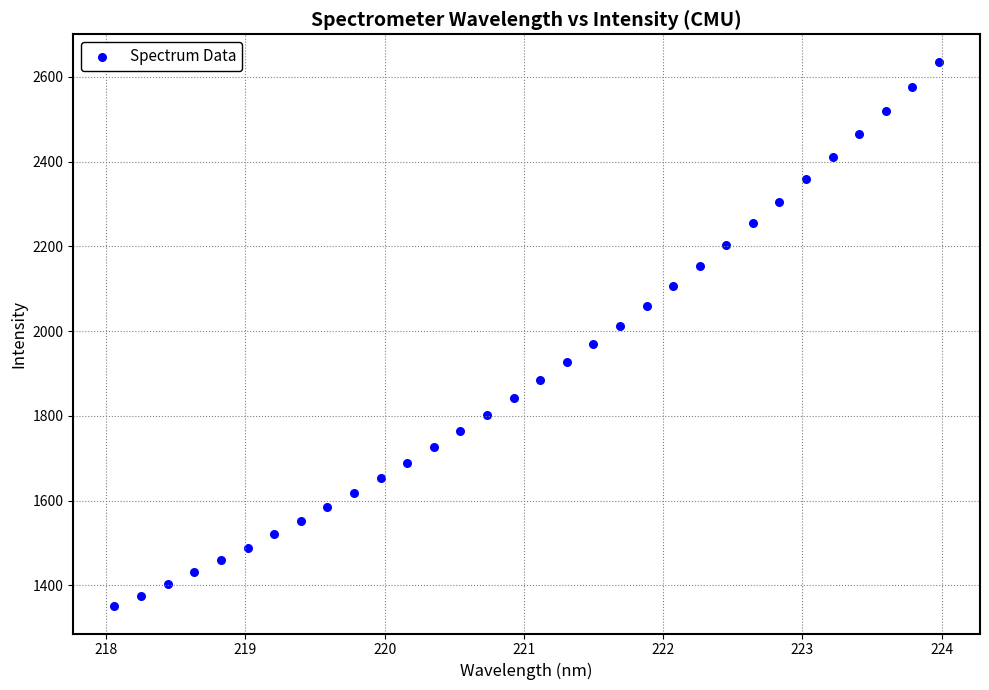

What is the range of Y values (max minus min)?

1285.5